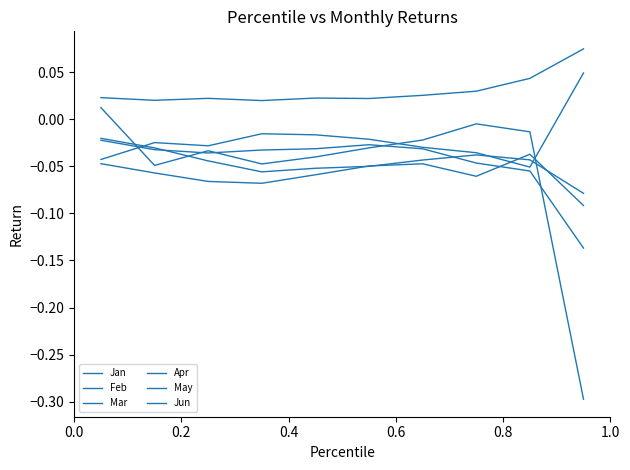

What is the average value of the Mar series?

-0.1